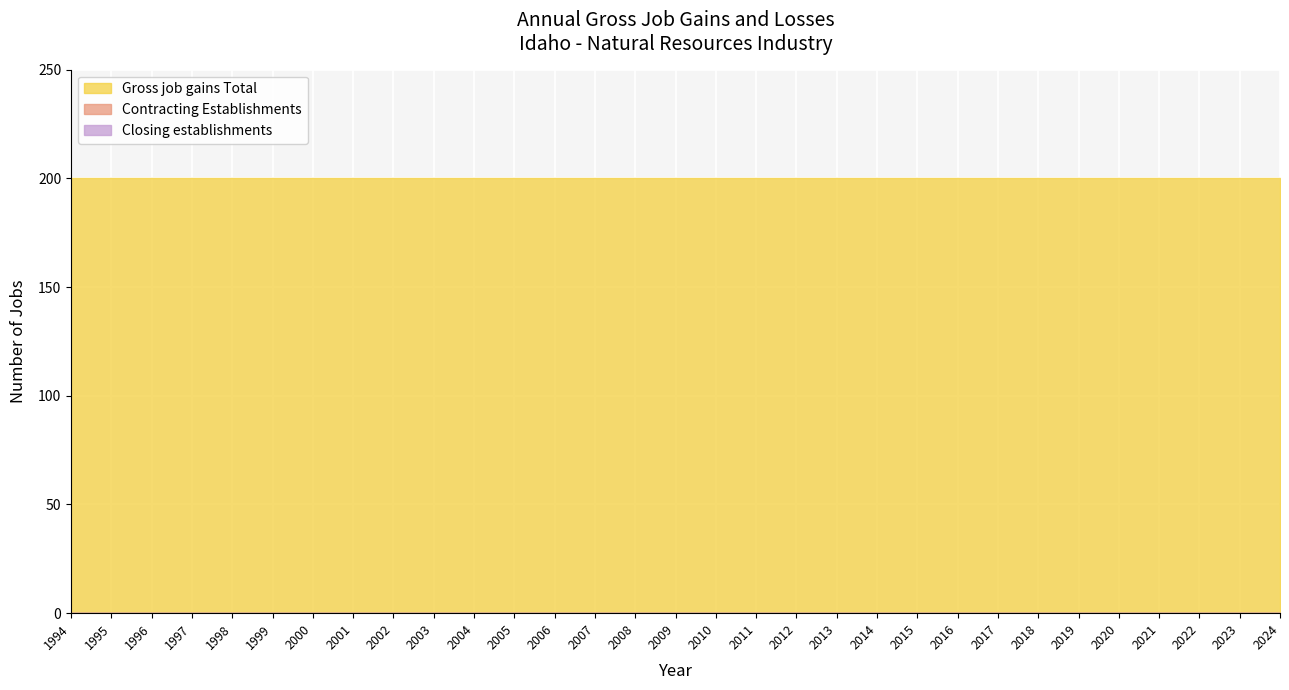

Where is Gross job gains Total nearest to the value 200?

1994